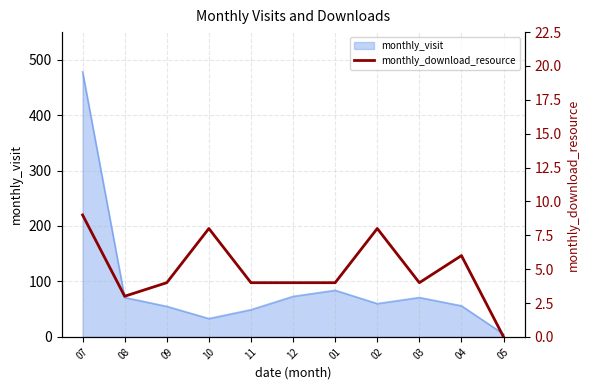

What is the sum of all values?

54